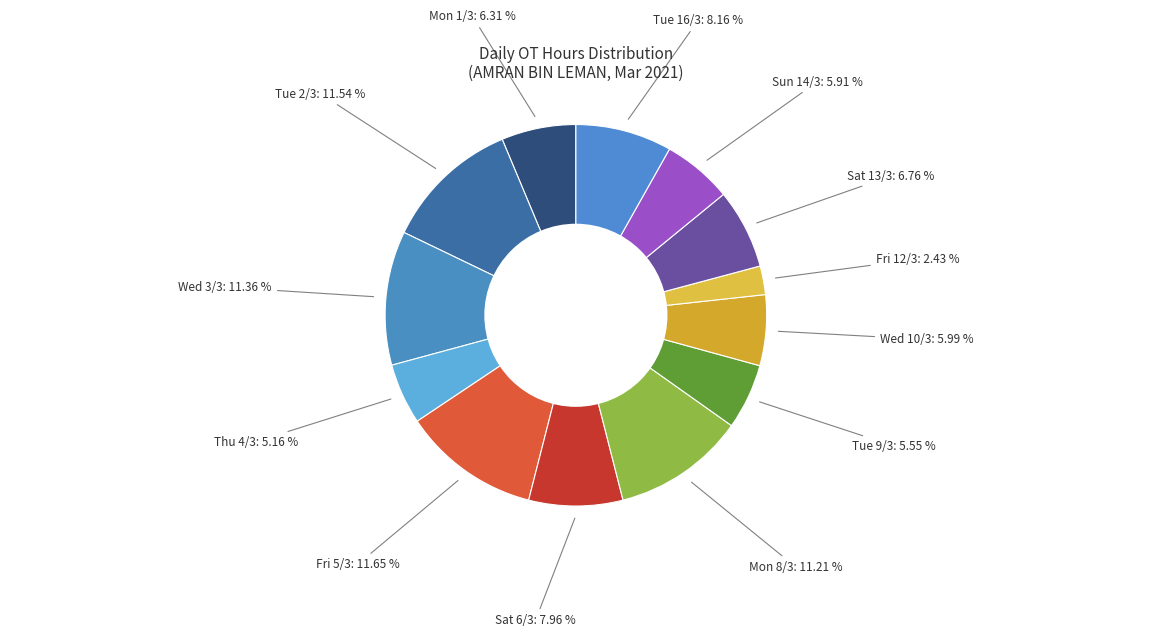

What is the largest slice in the pie chart?

Fri 5/3